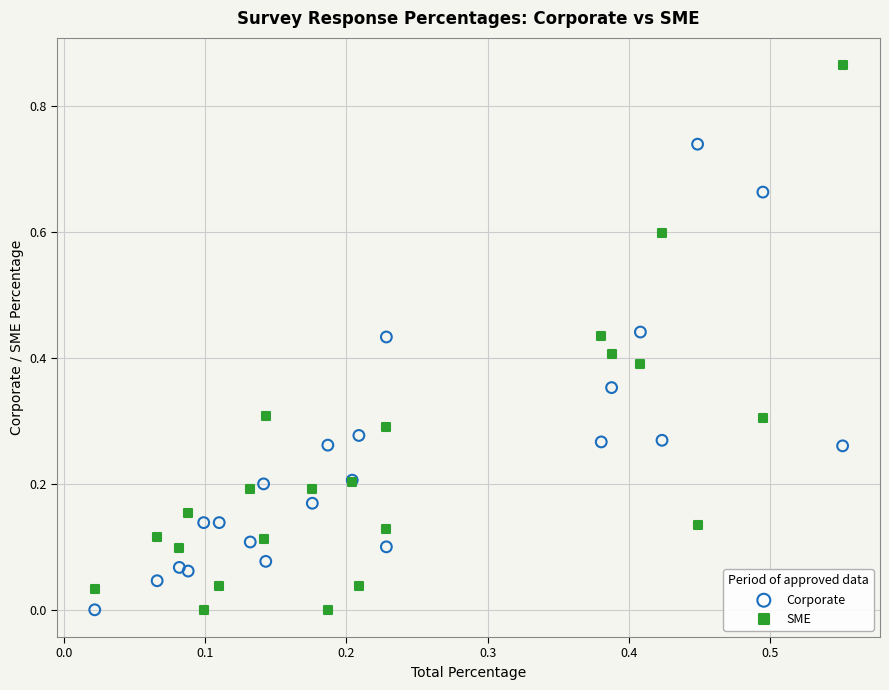

Which series reaches the maximum Y coordinate?

SME